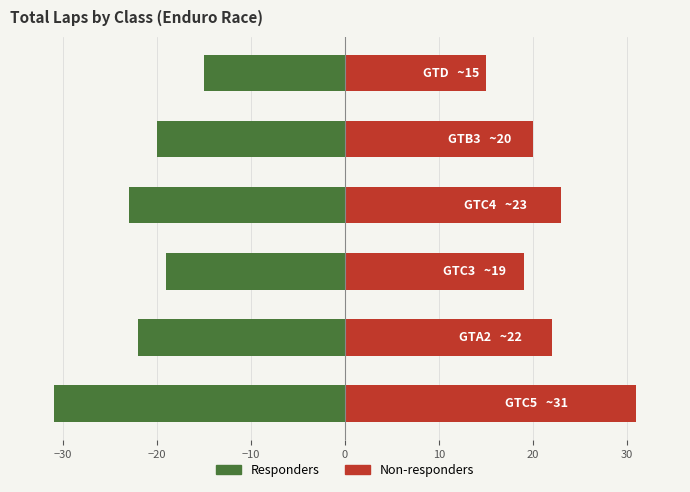

Rank the series by their average value, from lowest to highest.

Responders, Non-responders